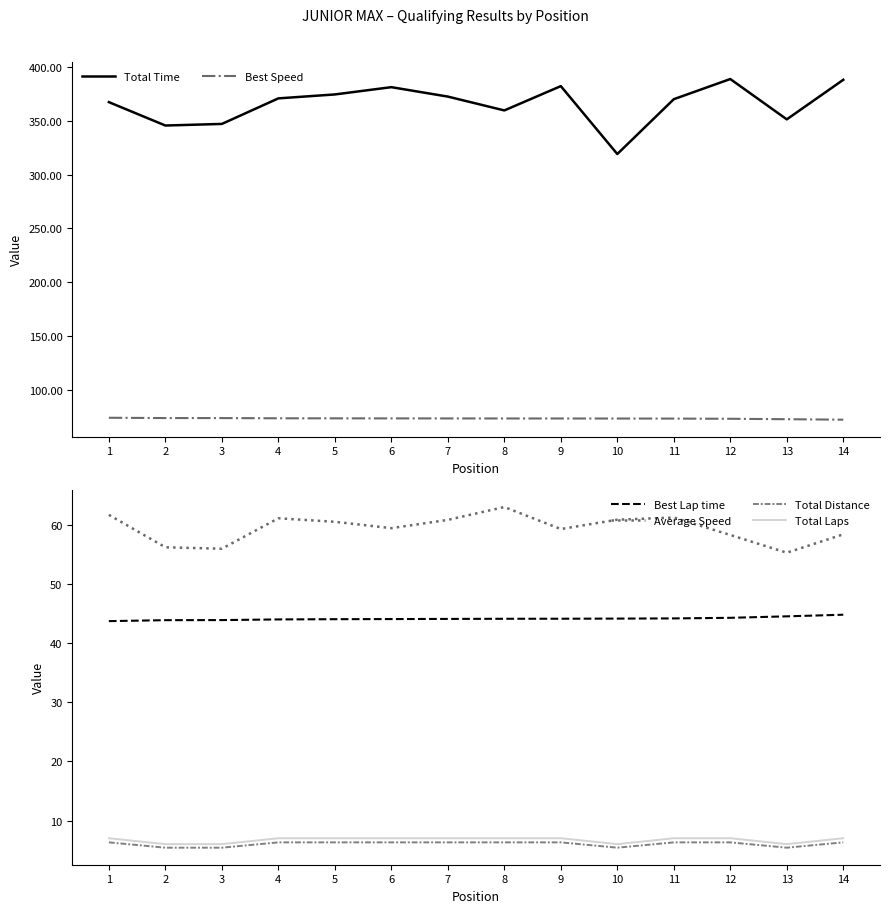

Reading left to right, transcribe all the data shown in this chart.

Total Time: 1=367.4	2=345.7	3=347.2	4=370.9	5=374.6	6=381.3	7=372.6	8=359.7	9=382.3	10=319.2	11=370.2	12=388.9	13=351.4	14=388.2
Best Speed: 1=74.1	2=73.8	3=73.8	4=73.6	5=73.5	6=73.5	7=73.4	8=73.4	9=73.4	10=73.4	11=73.3	12=73.1	13=72.7	14=72.3
Best Lap time: 1=43.7	2=43.9	3=43.9	4=44.0	5=44.1	6=44.1	7=44.1	8=44.1	9=44.1	10=44.2	11=44.2	12=44.3	13=44.5	14=44.8
Average Speed: 1=61.7	2=56.2	3=56.0	4=61.1	5=60.5	6=59.5	7=60.9	8=63.0	9=59.3	10=60.9	11=61.3	12=58.3	13=55.3	14=58.4
Total Distance: 1=6.3	2=5.4	3=5.4	4=6.3	5=6.3	6=6.3	7=6.3	8=6.3	9=6.3	10=5.4	11=6.3	12=6.3	13=5.4	14=6.3
Total Laps: 1=7.0	2=6.0	3=6.0	4=7.0	5=7.0	6=7.0	7=7.0	8=7.0	9=7.0	10=6.0	11=7.0	12=7.0	13=6.0	14=7.0